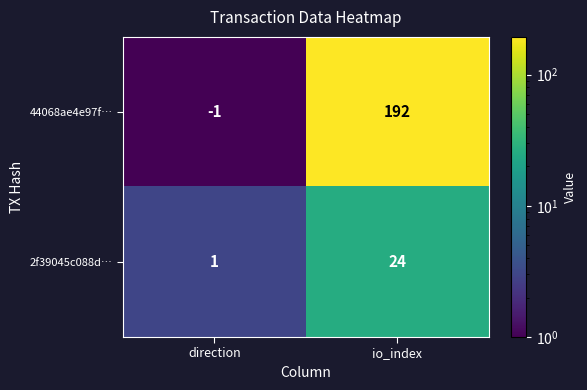

Where is 2f39045c088d… nearest to the value 12?

direction